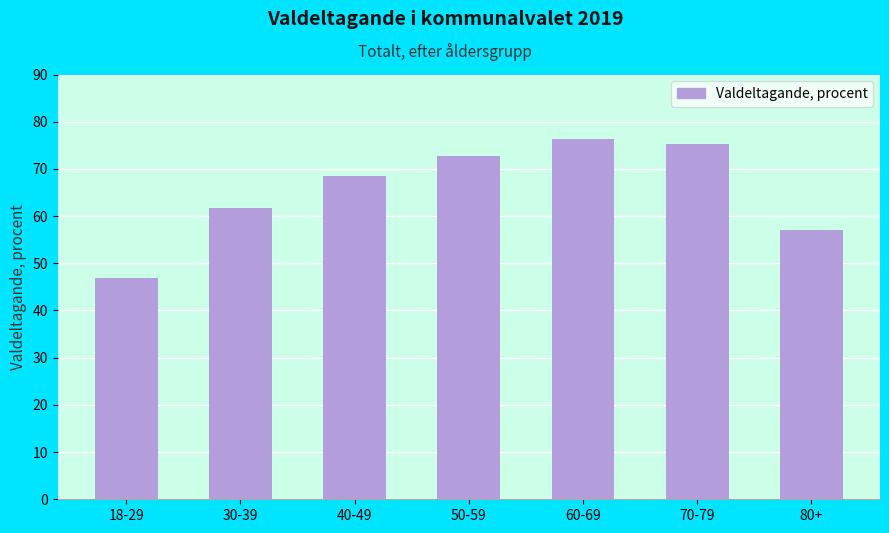

What is the approximate value at 60-69?

76.3